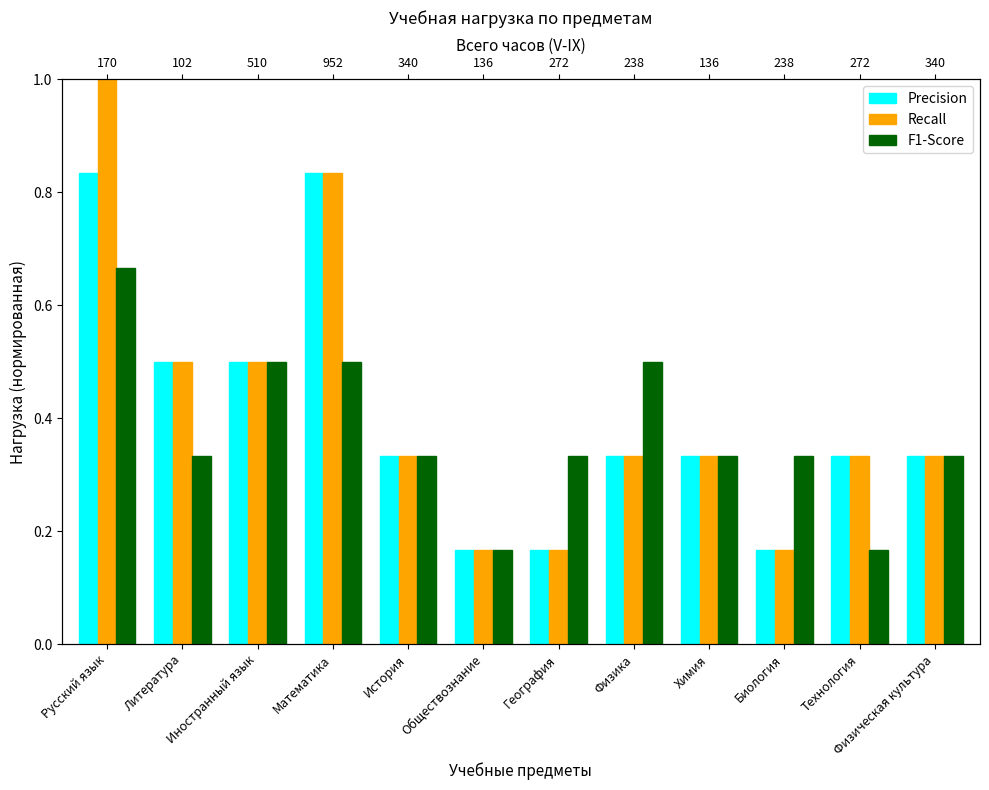

Between История and Химия, which is larger?

История